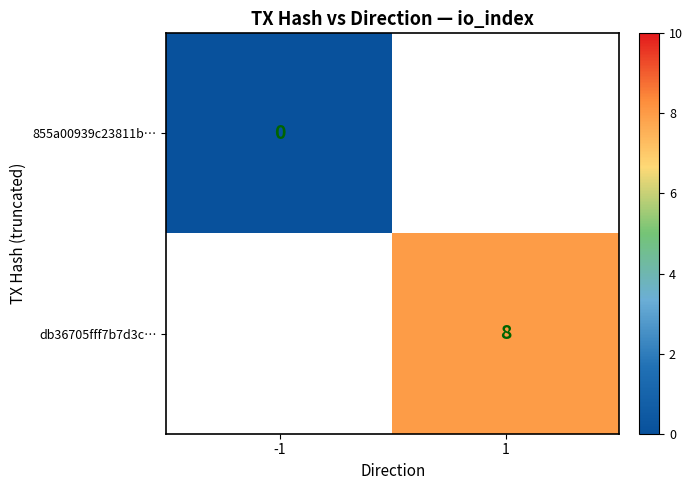

True or false: db36705fff7b7d3c… has a value of 14 at 1.

False